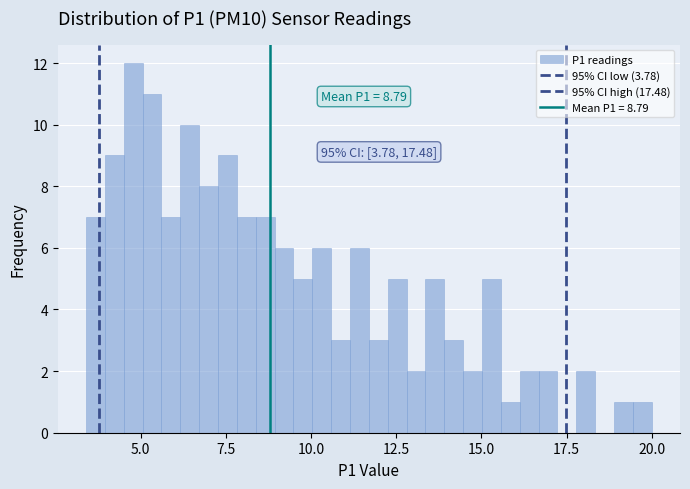

Around what value on the x-axis is the tallest bar? Give the approximate position of its centre, as read against the axis.

5.0